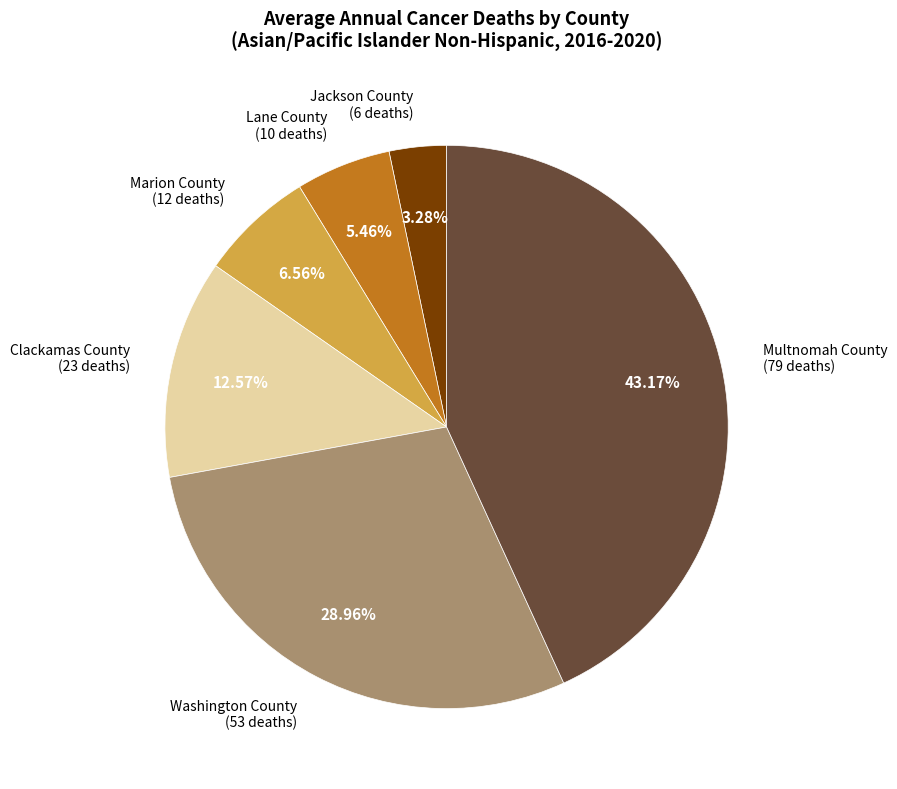

Does any single category account for the majority?

No